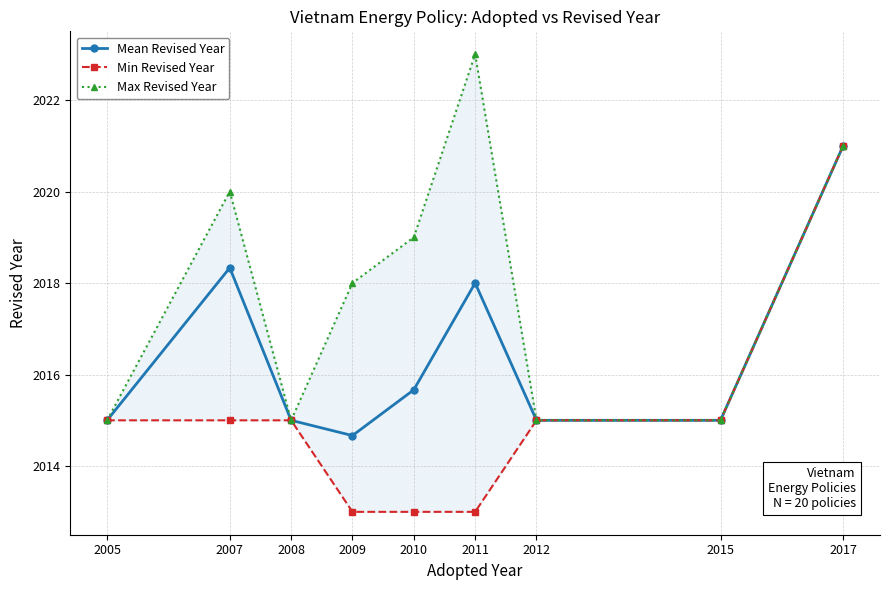

What is the difference between the maximum and second lowest values in the Mean Revised Year series?

6.0